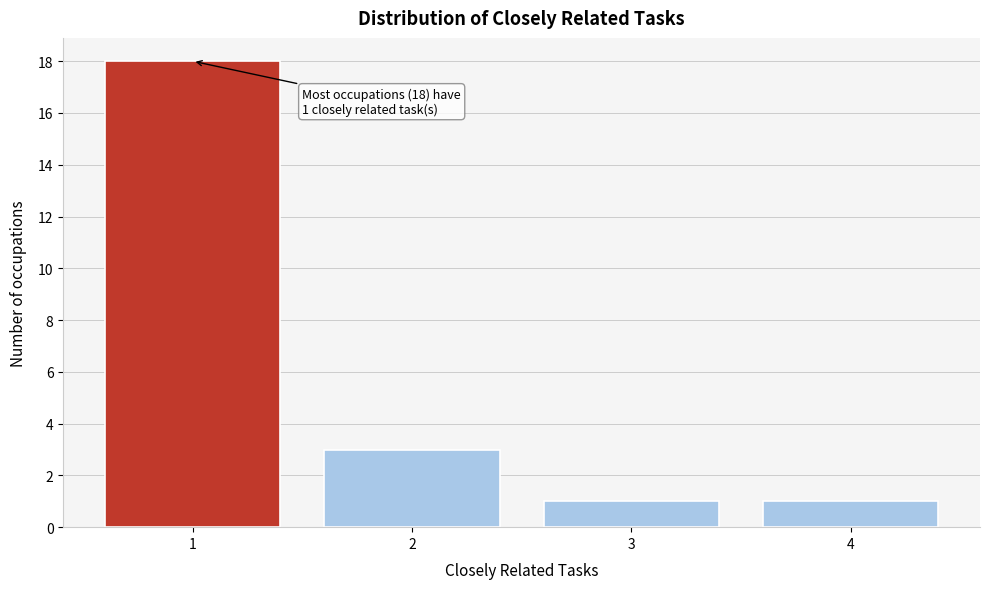

Reading left to right, transcribe all the data shown in this chart.

18	3	1	1